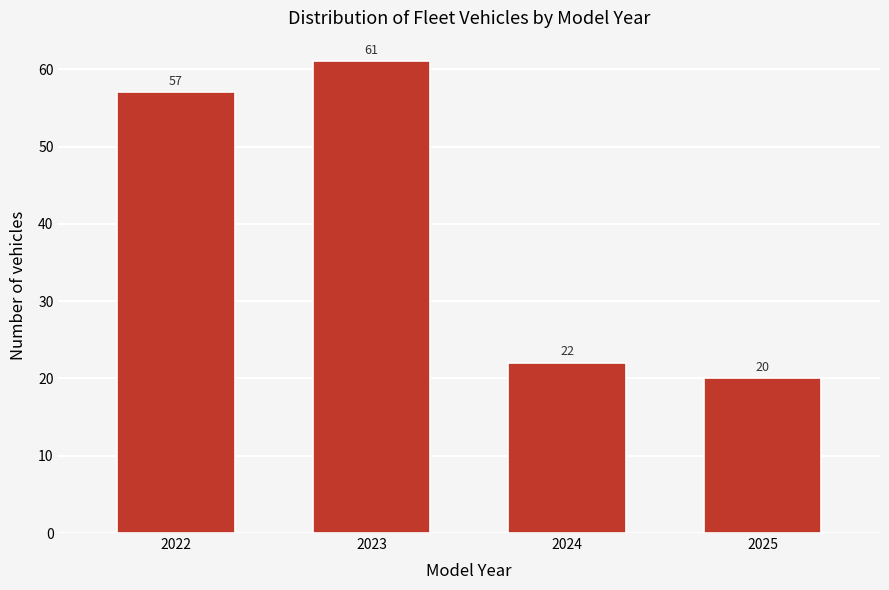

Reading left to right, extract all data points from this chart.

2022=57	2023=61	2024=22	2025=20